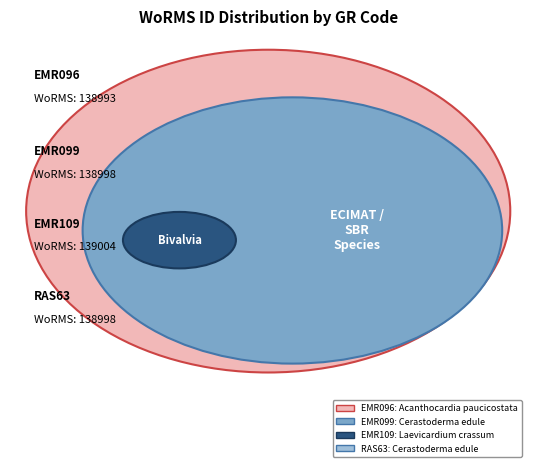

How many slices are in this pie chart?

4